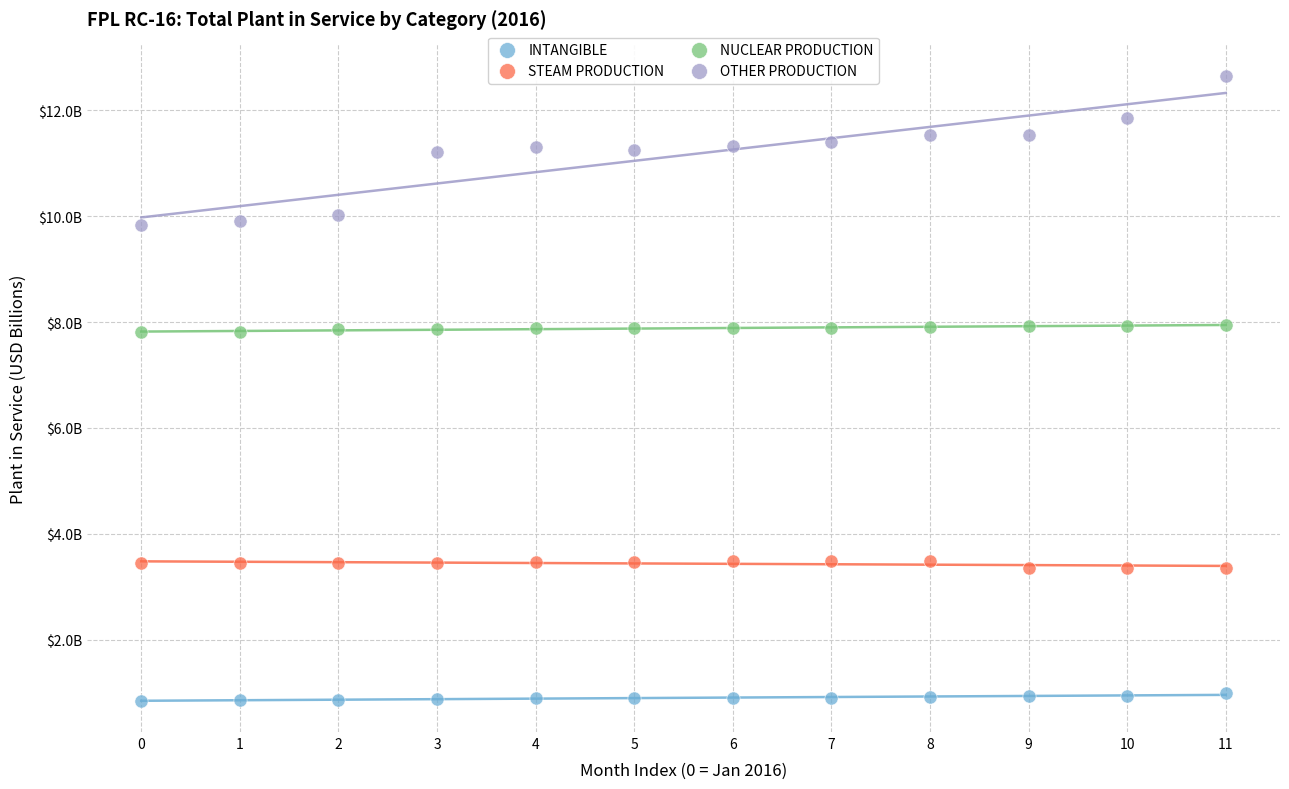

Which series contains the highest Y value?

OTHER PRODUCTION